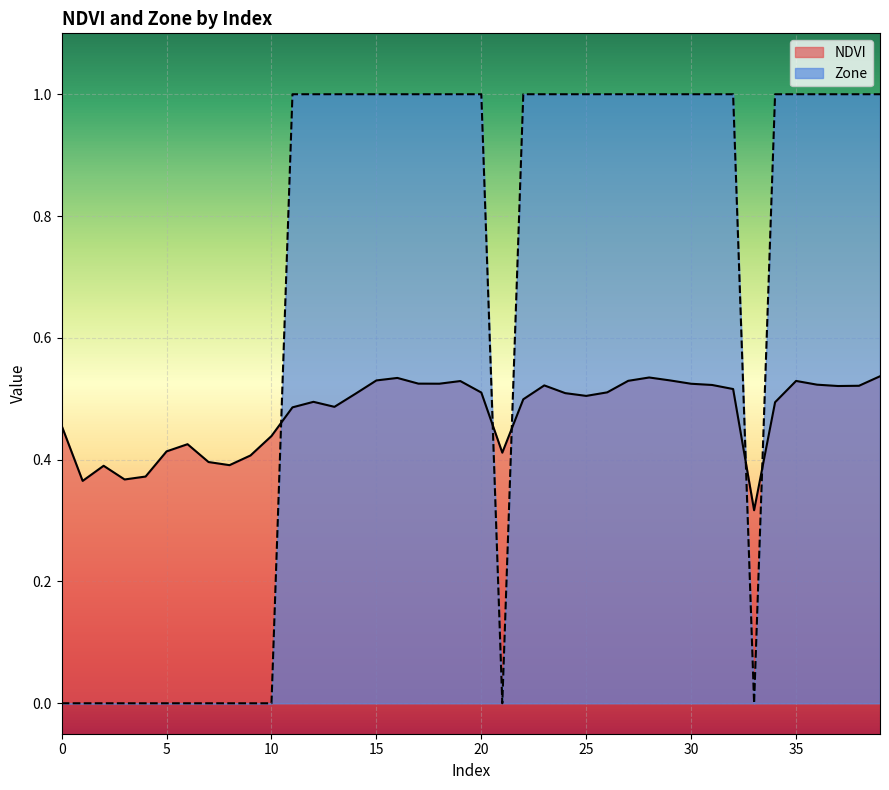

How many positive values does the Zone series have?

27